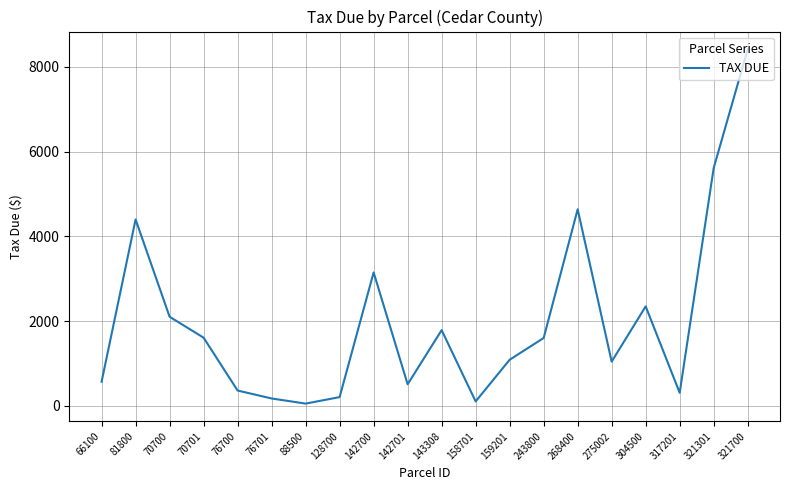

What is the maximum value shown in the chart?

8412.3